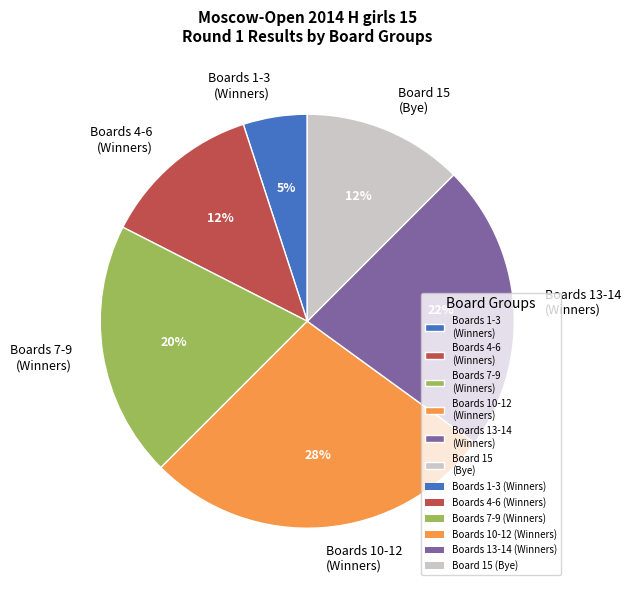

Is there a majority slice in this chart?

No